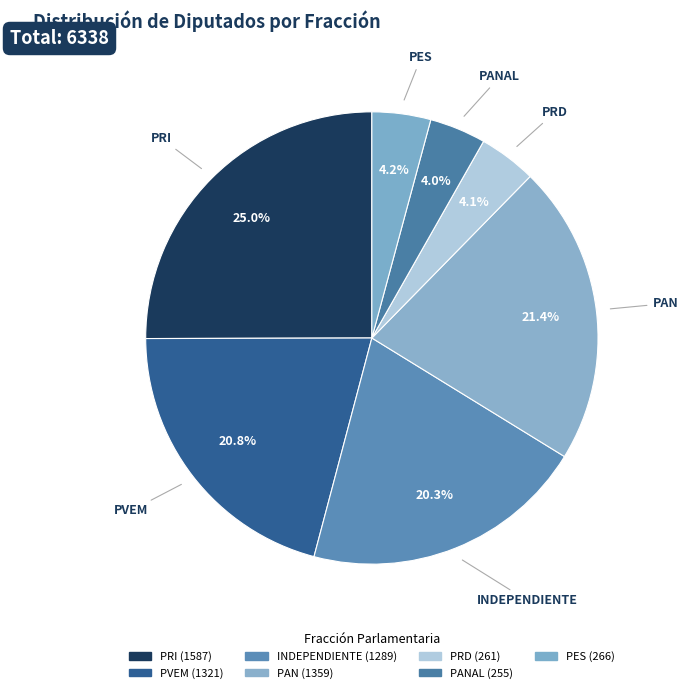

How much of the chart is everything except PAN?

78.6%